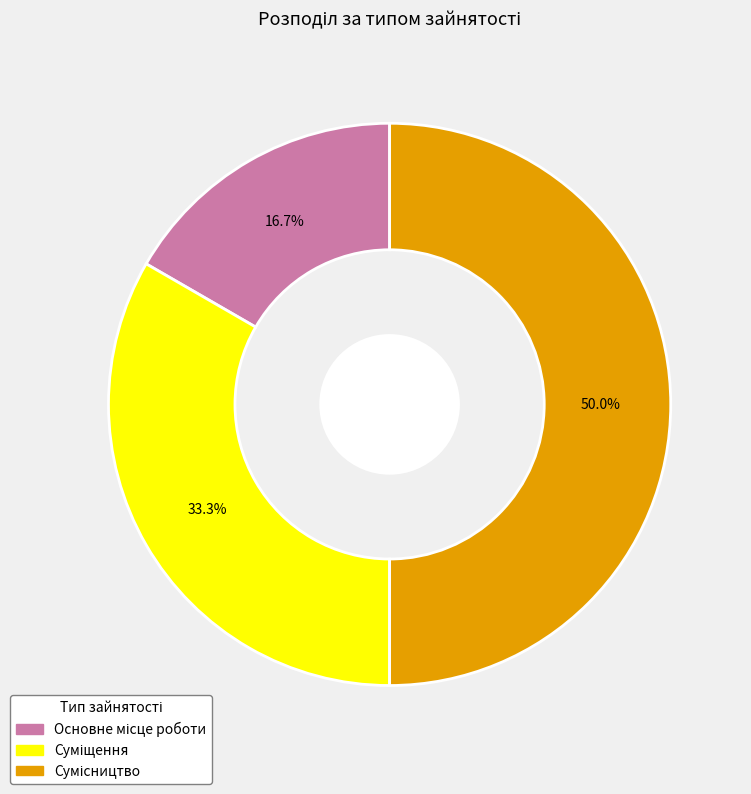

How many segments does this pie chart have?

3